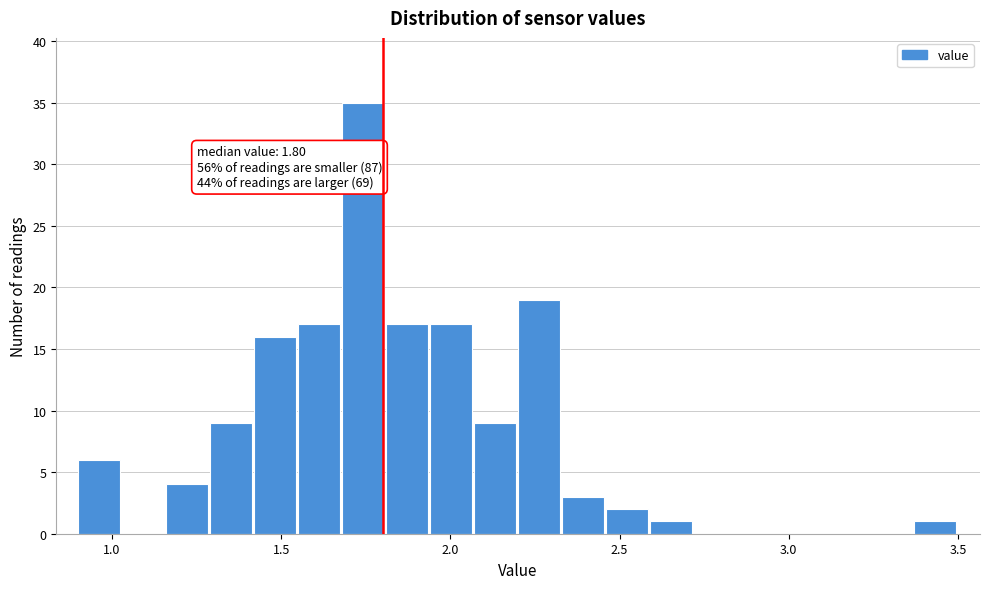

Around what value on the x-axis is the tallest bar? Give the approximate position of its centre, as read against the axis.

1.75